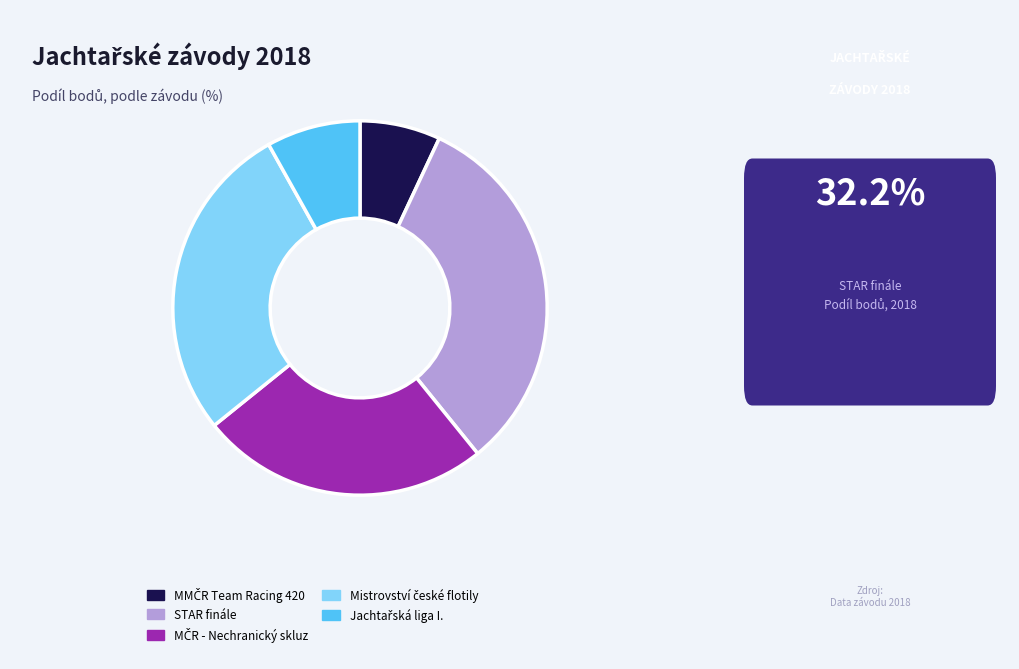

Does any single category account for the majority?

No